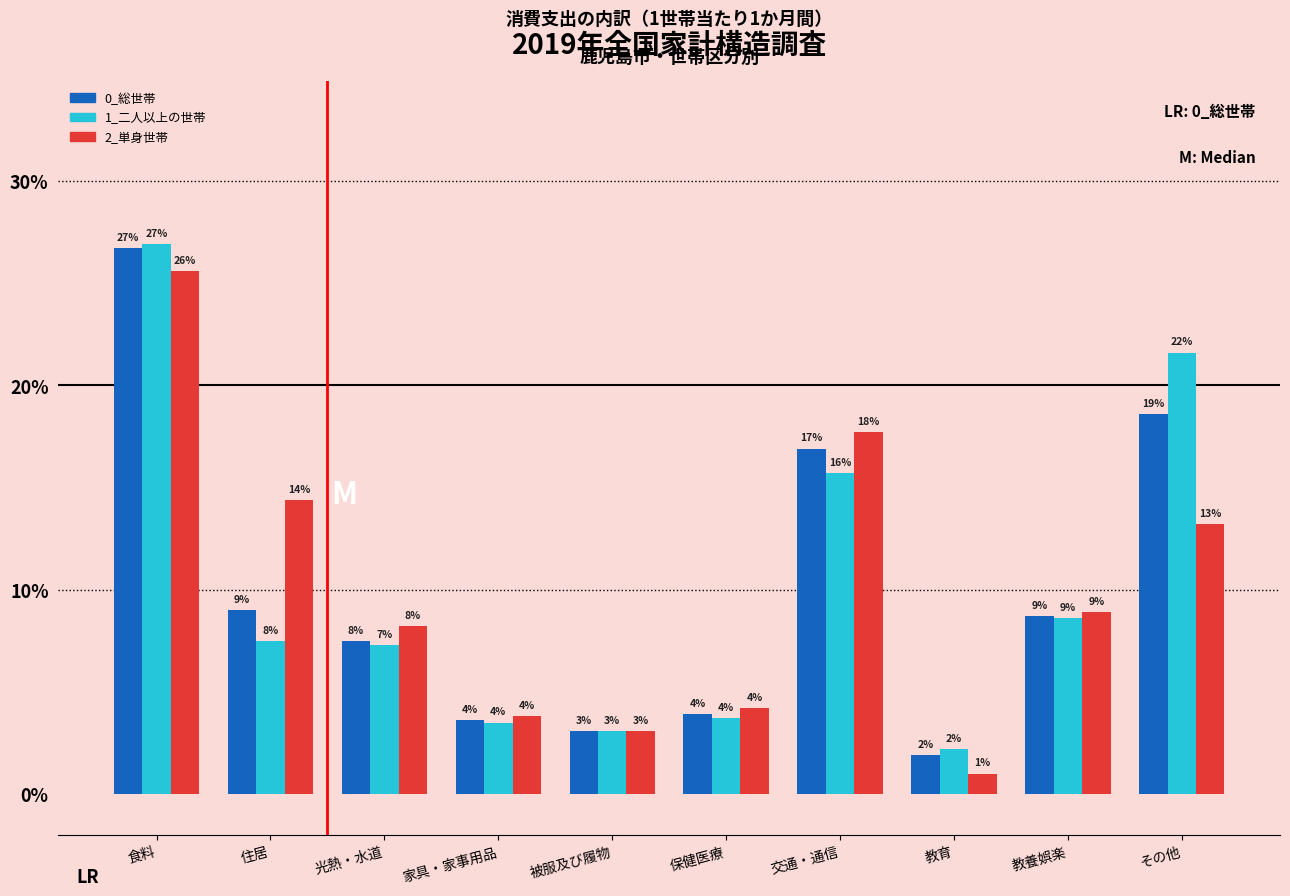

What is the average value of the 1_二人以上の世帯 series?

10.0